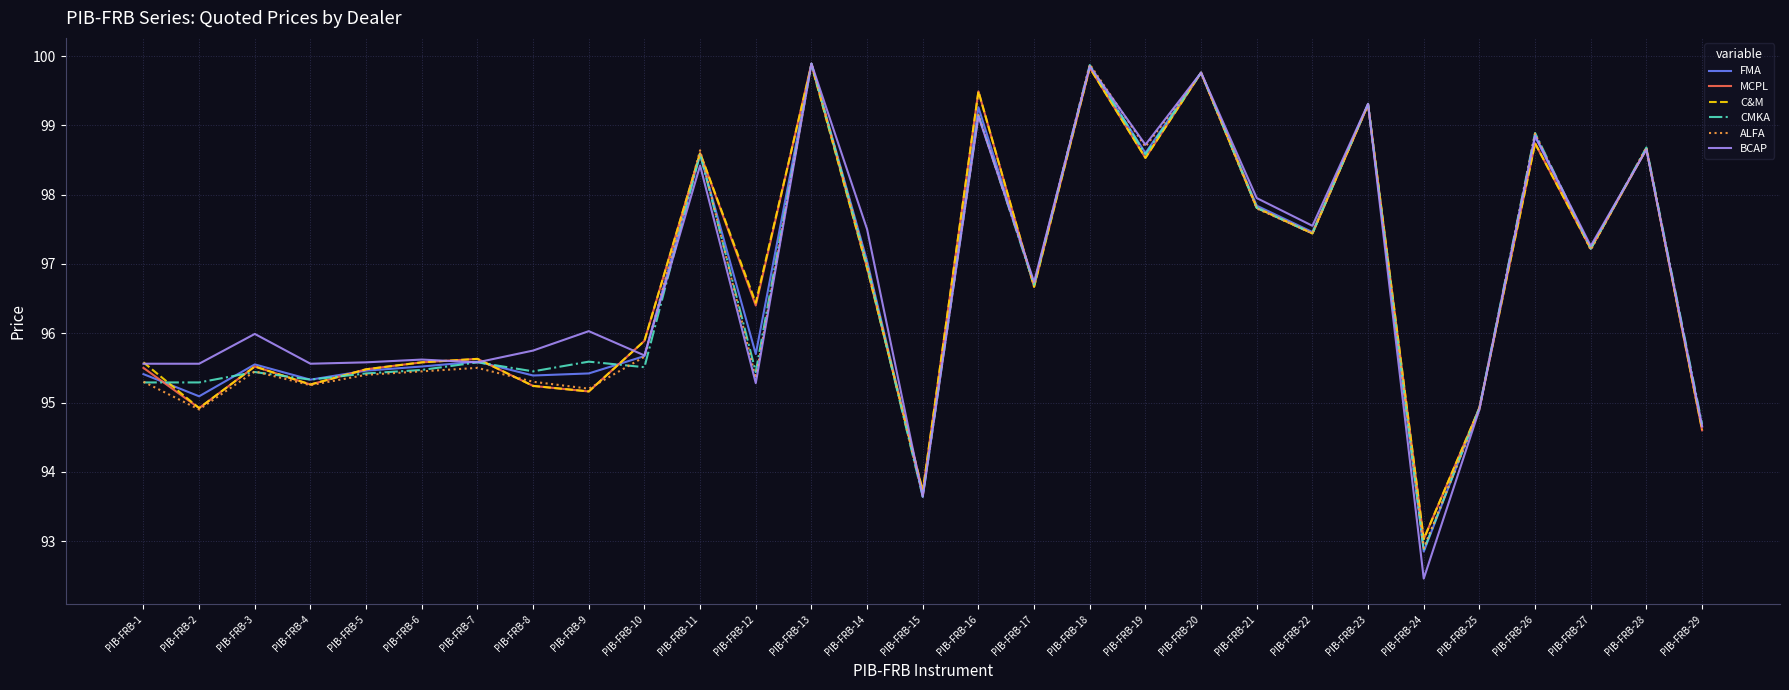

How many interior local valleys does the MCPL series have?

10